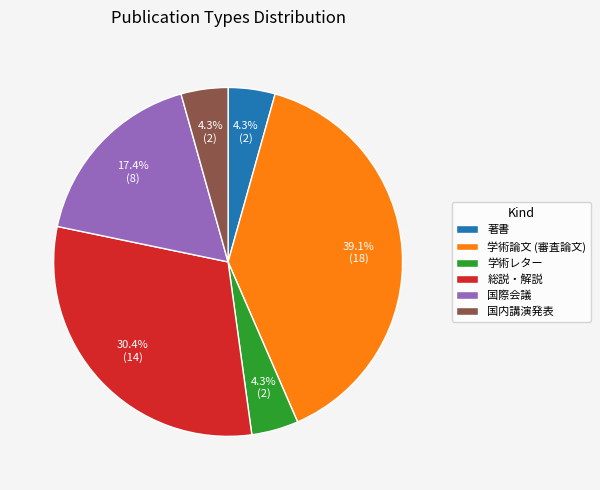

How many segments does this pie chart have?

6